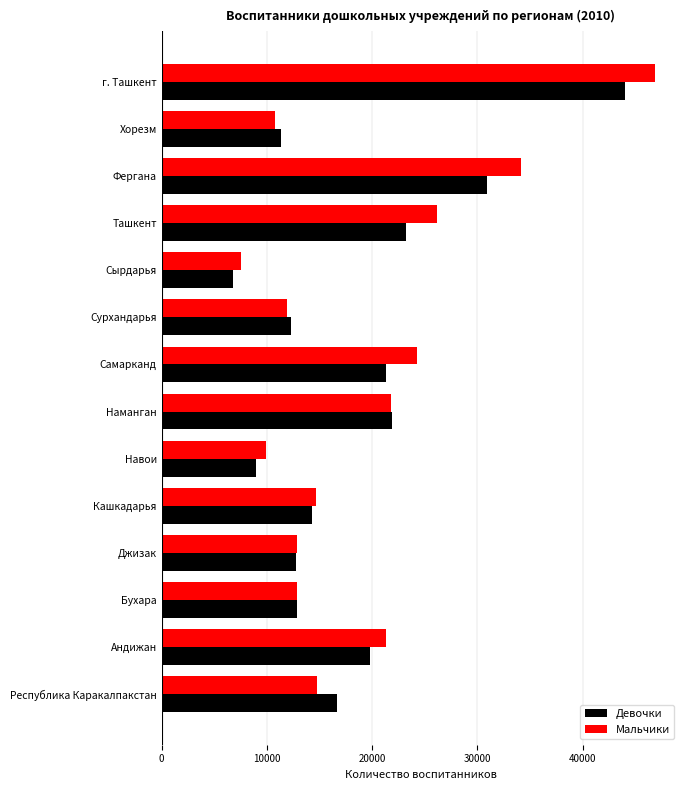

What is the spread (max minus min) of values at Навои?

909